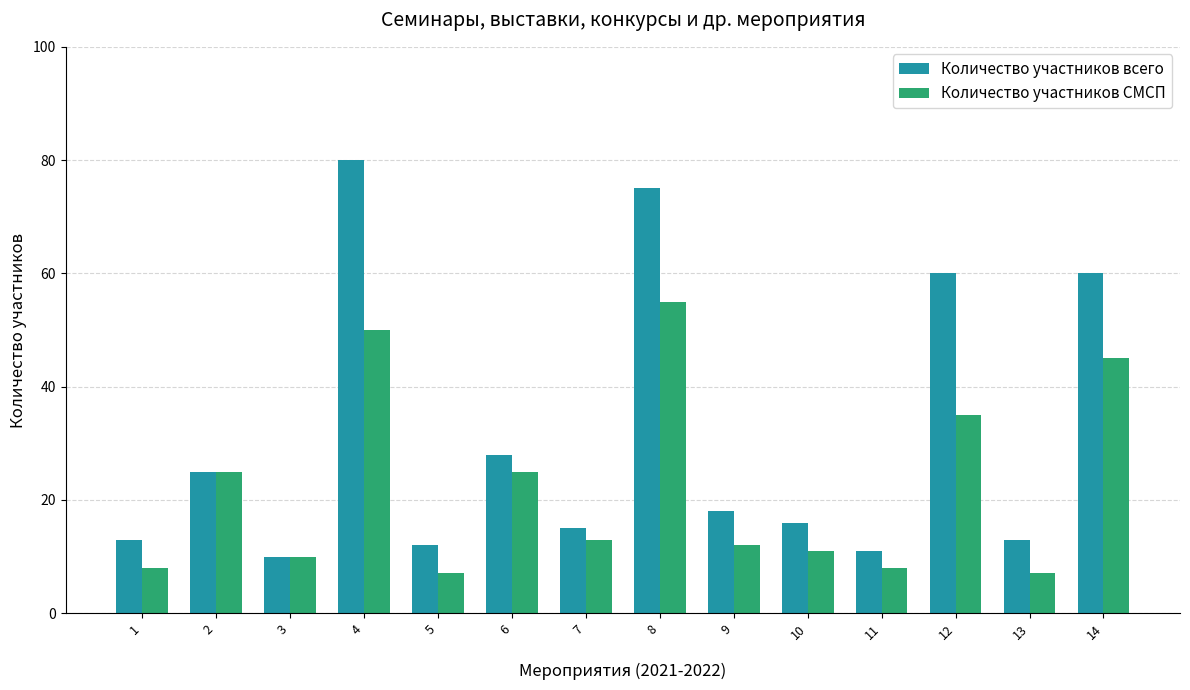

What is the sum of the Количество участников СМСП values at 5 and 2?

32